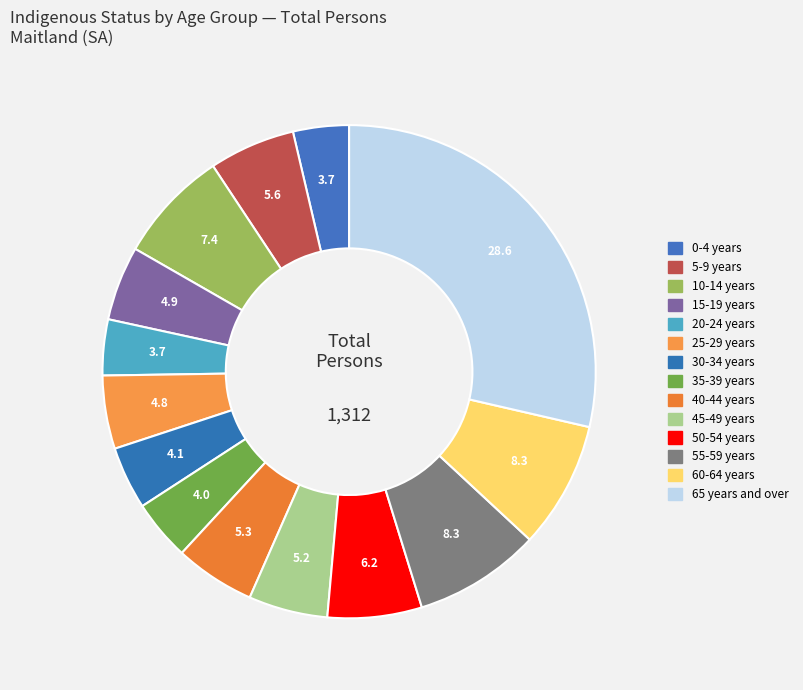

To the nearest percent, what is the difference between the 25-29 years and 60-64 years slice percentages?

4%